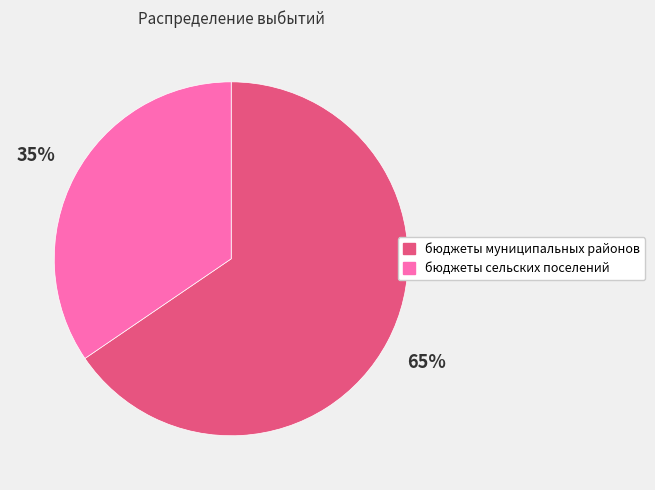

Does бюджеты муниципальных районов represent more than half of the total?

Yes